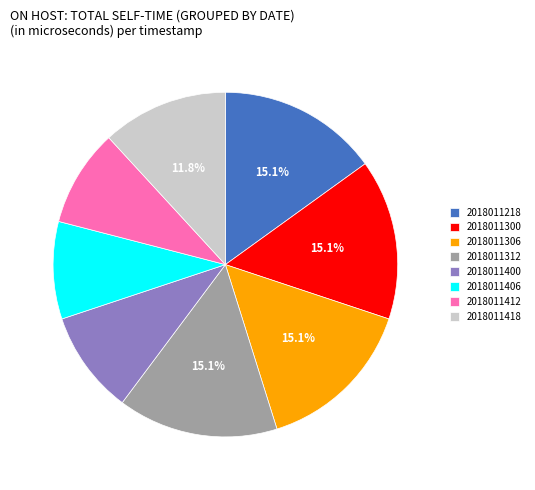

What percentage is the 2018011300 slice, to the nearest percent?

15%